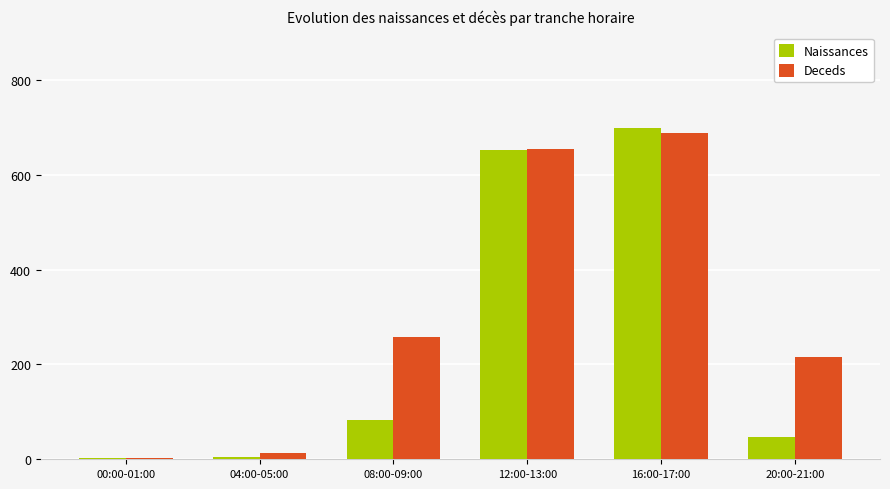

The value of Naissances at 16:00-17:00 is 922. True or false?

False